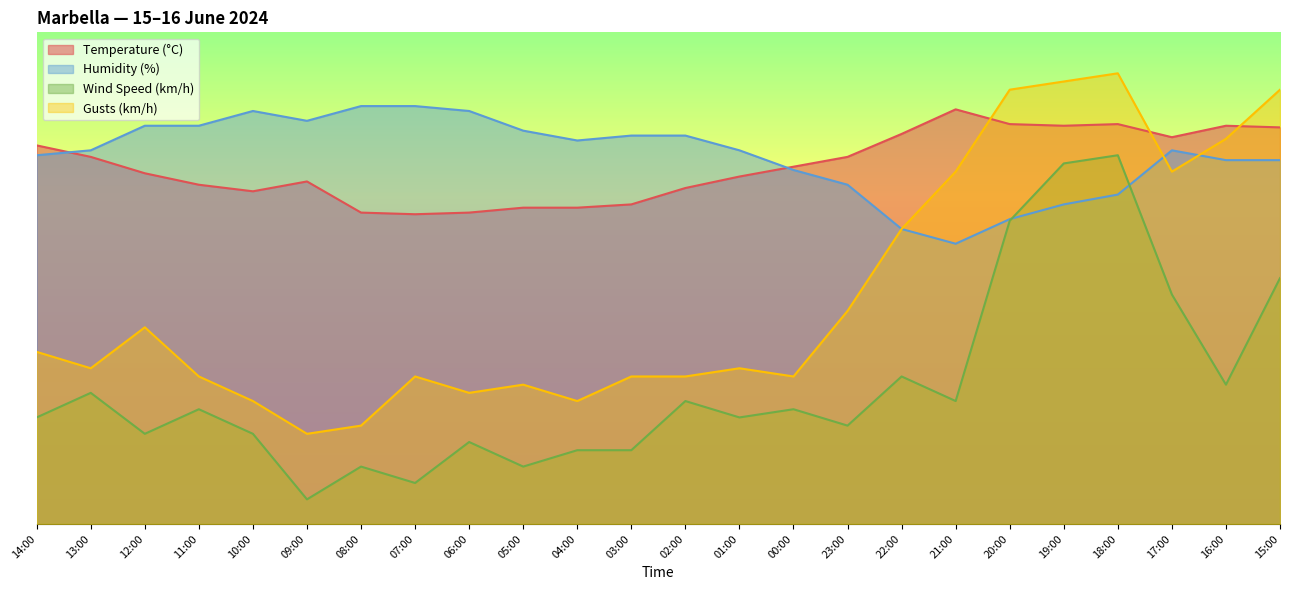

Which has a higher value, 10:00 or 03:00?

10:00